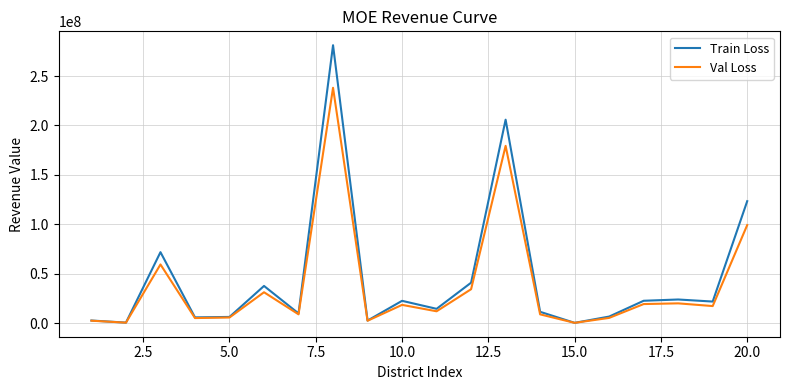

Rank the series by their maximum value, from highest to lowest.

Train Loss, Val Loss